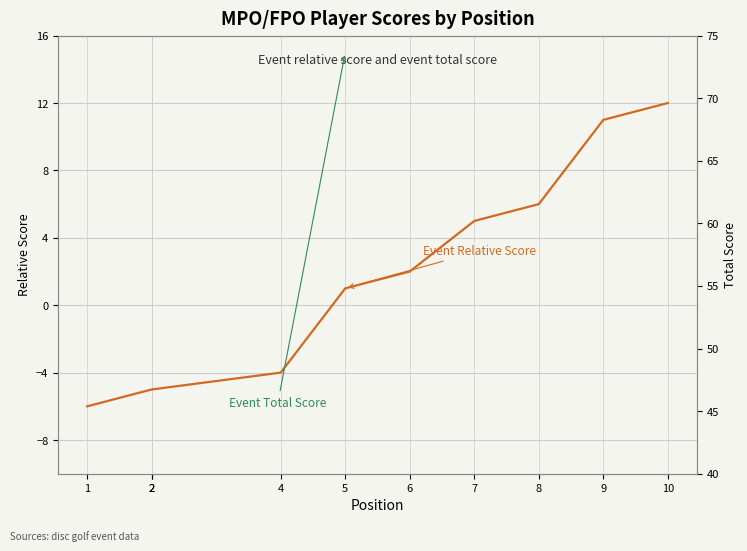

What is the smallest value displayed?

-6